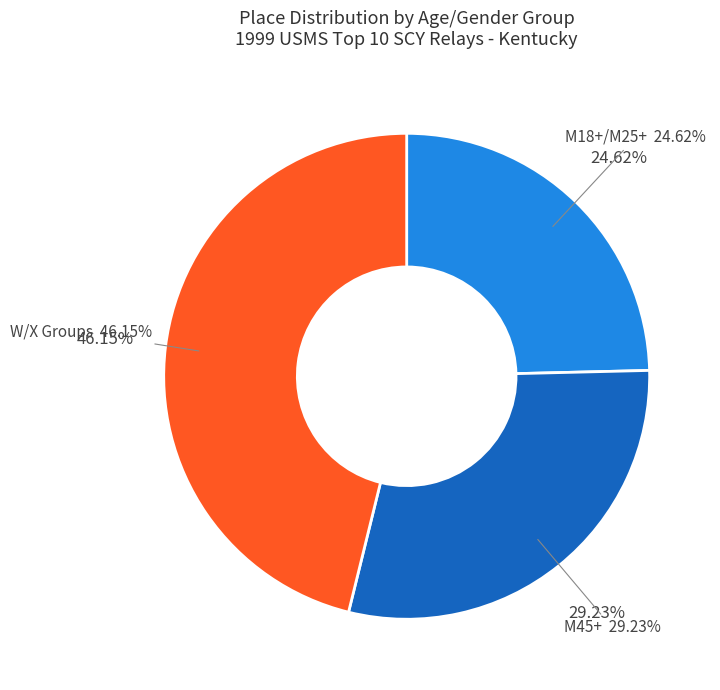

Does W/X represent more than half of the total?

Yes